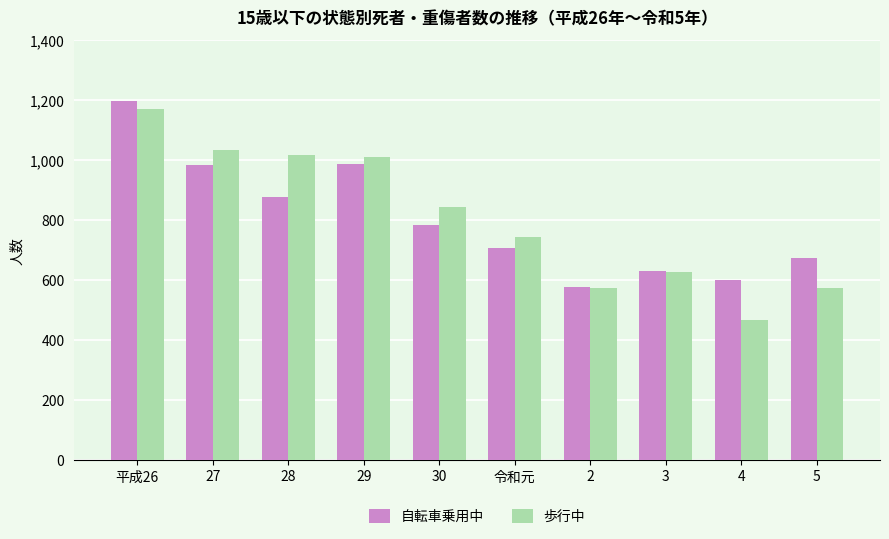

What is the label of the 5th bar from the right?

令和元